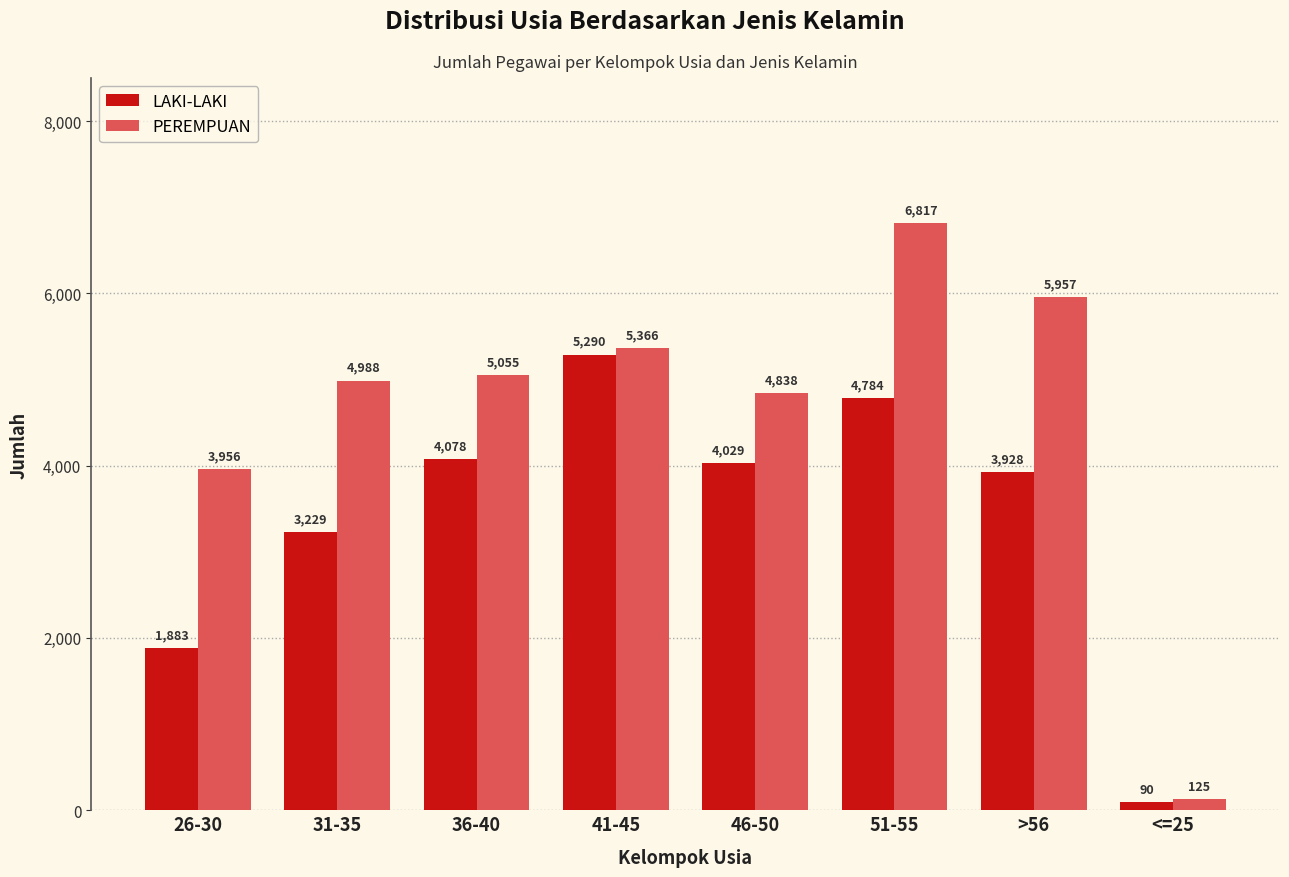

Which series changed the most between 26-30 and 46-50?

LAKI-LAKI